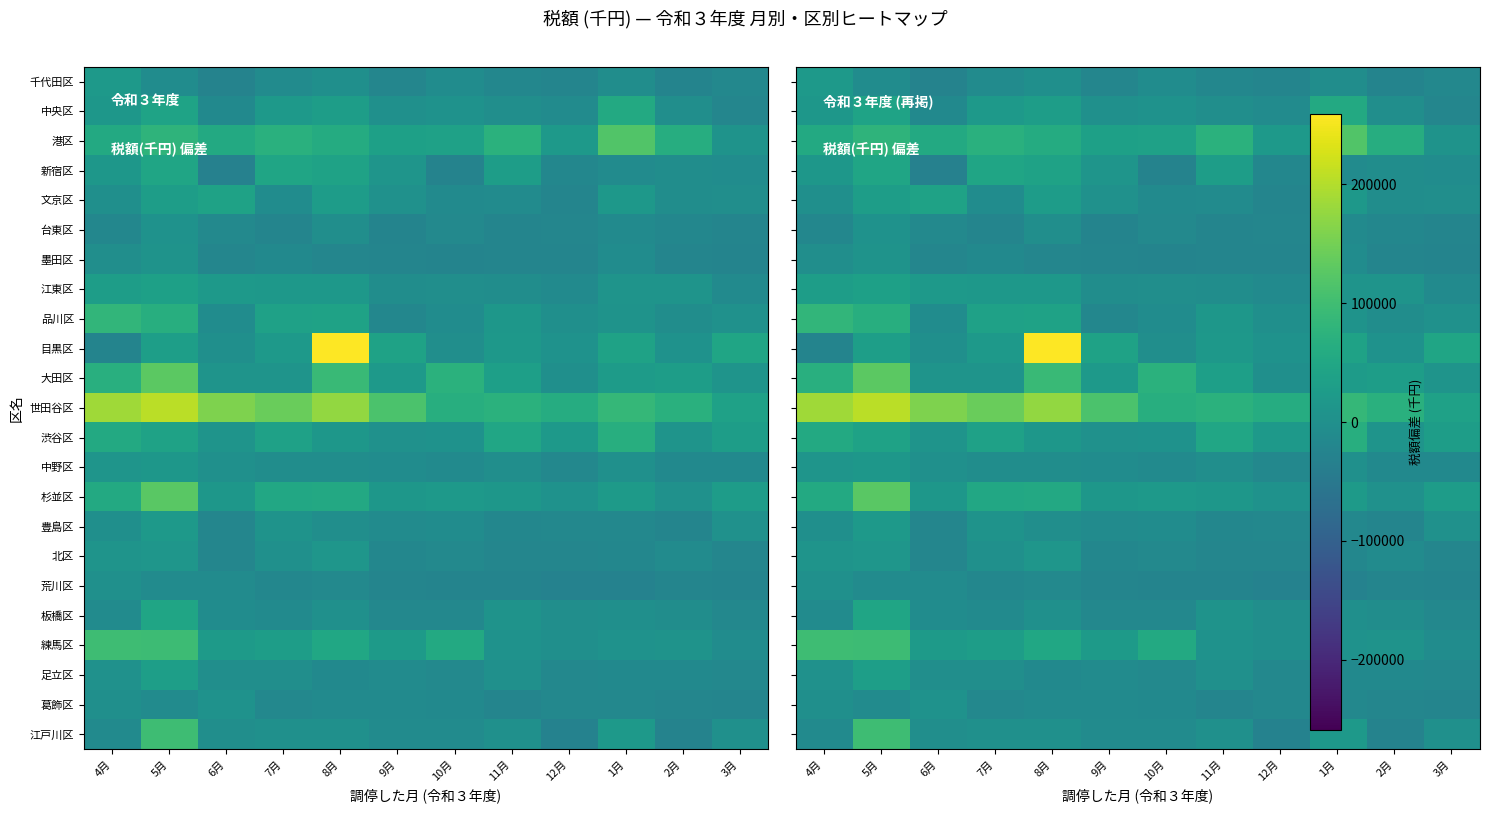

The 杉並区 series shows 3429.0 at 9月. True or false?

False